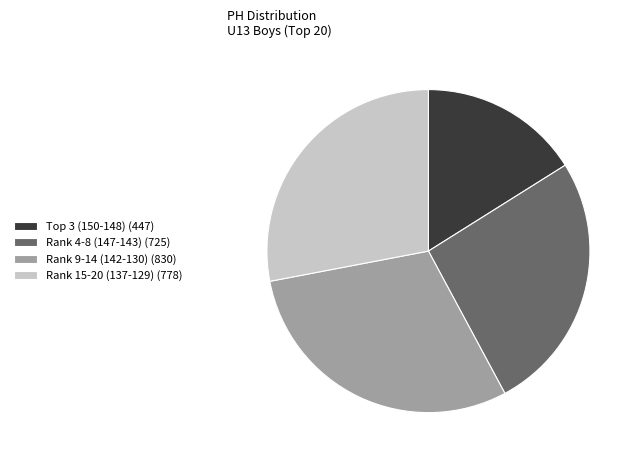

Rank the categories by value from lowest to highest.

Top 3 (150-148) (447), Rank 4-8 (147-143) (725), Rank 15-20 (137-129) (778), Rank 9-14 (142-130) (830)